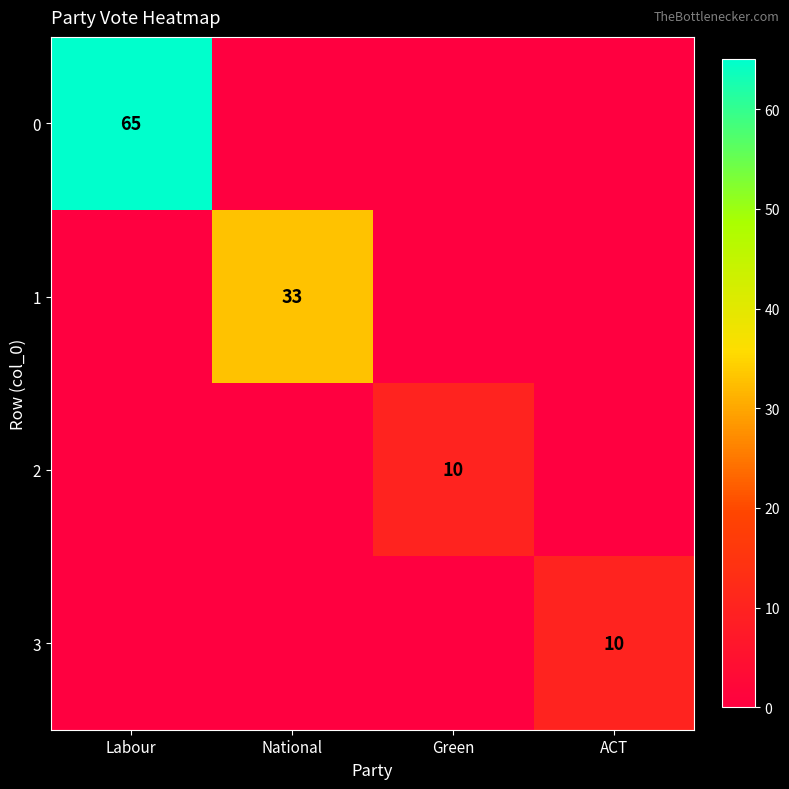

The value of 2 at Green is 10. True or false?

True